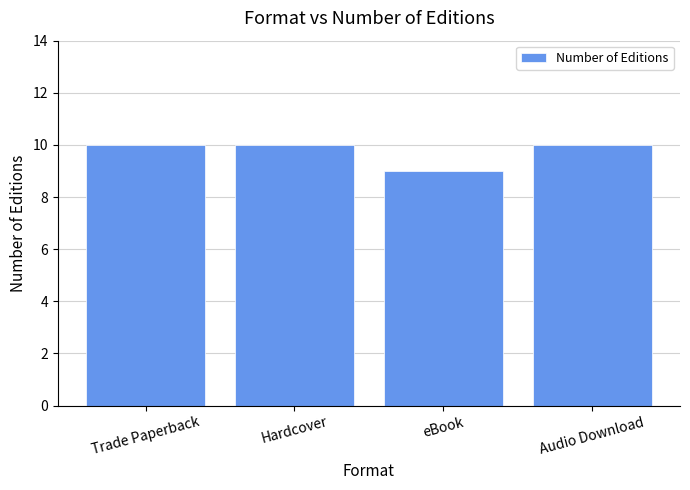

Reading right to left, transcribe all the data shown in this chart.

Audio Download=10	eBook=9	Hardcover=10	Trade Paperback=10